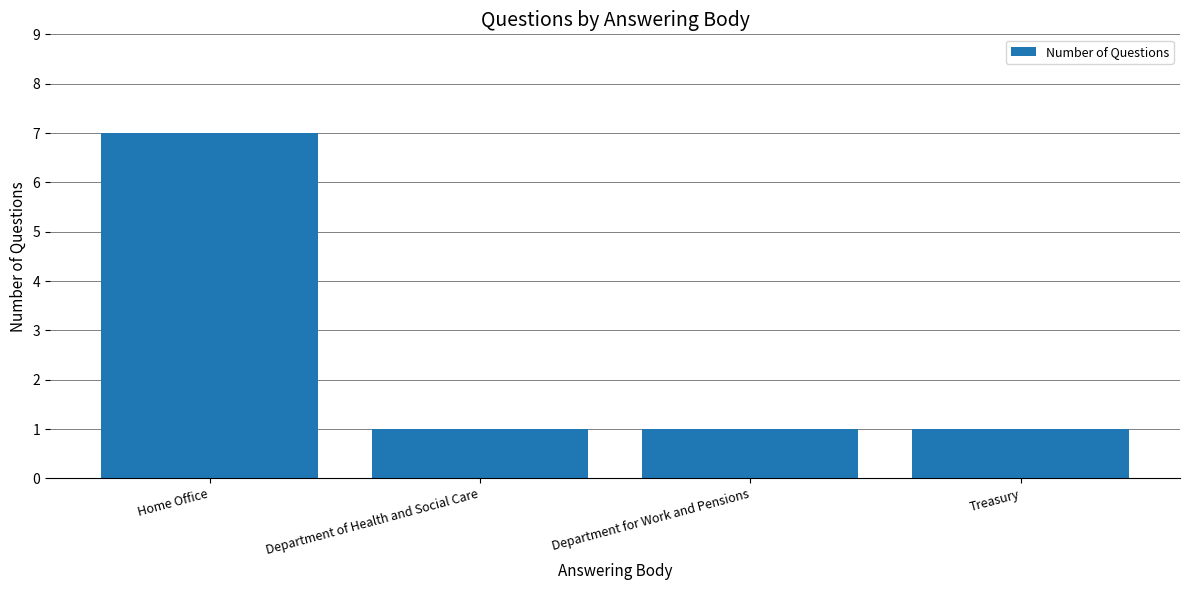

Which has a higher value, Department of Health and Social Care or Home Office?

Home Office